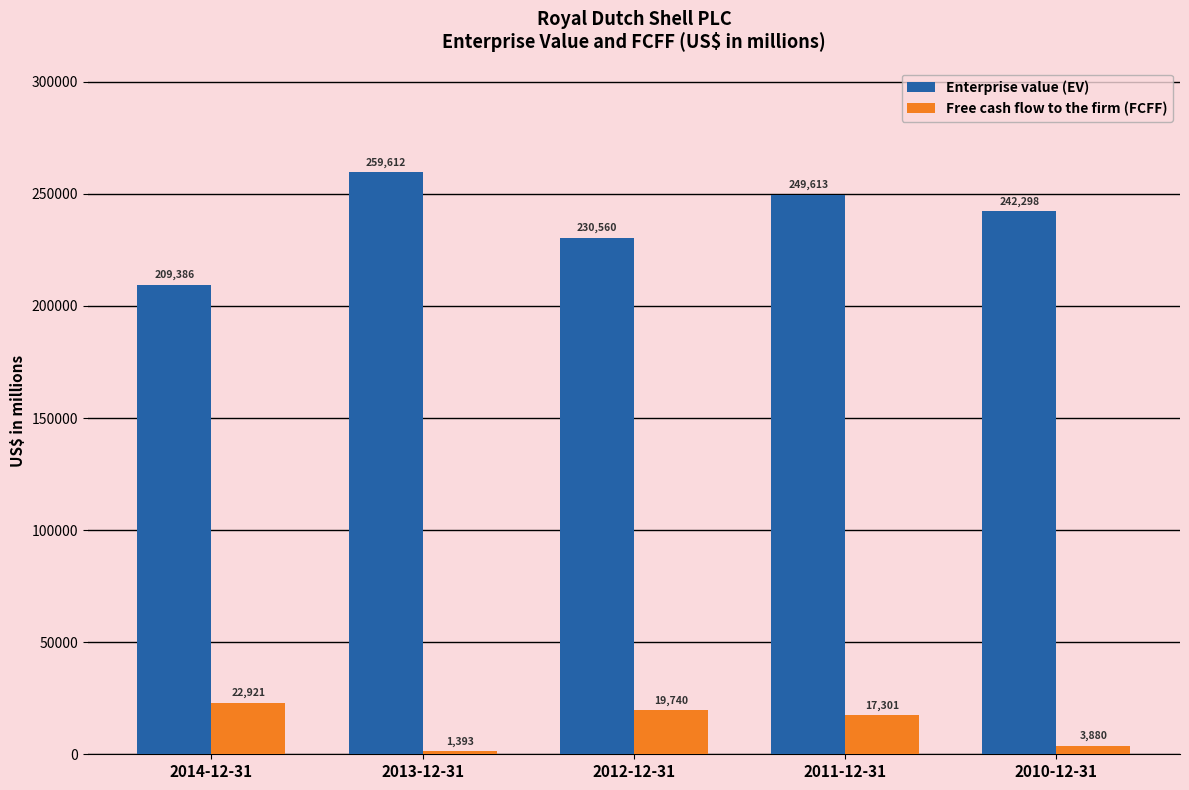

Where does the Free cash flow to the firm (FCFF) series first go above 17301?

2014-12-31